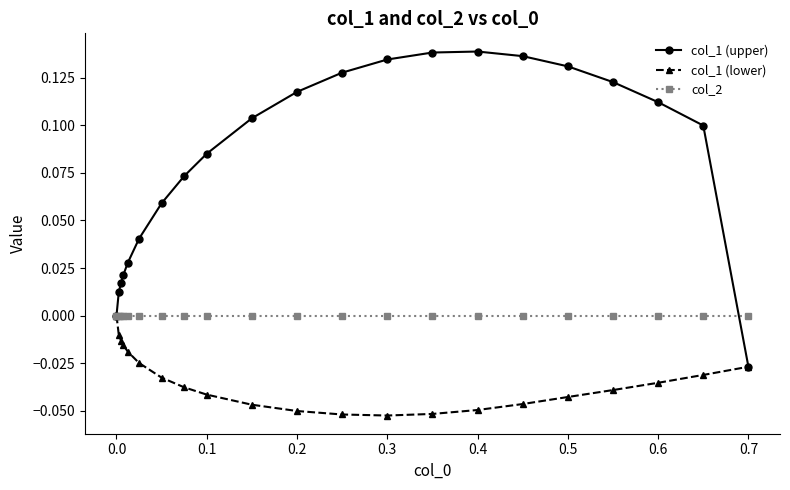

List the series in order of their overall mean, lowest first.

col_1 (lower), col_2, col_1 (upper)